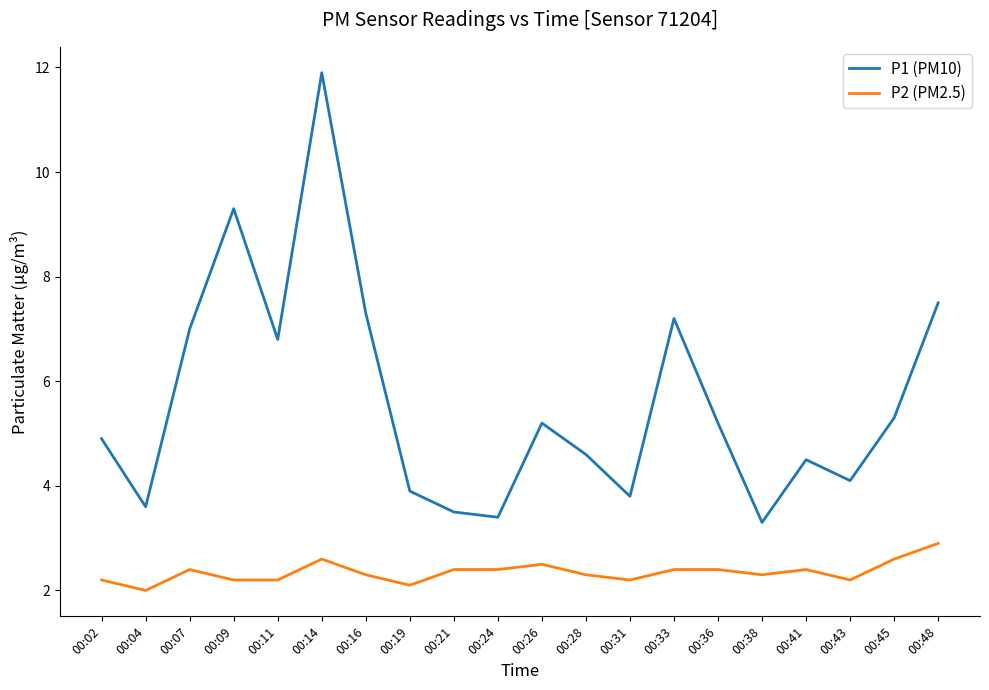

Read the P2 (PM2.5) value at 00:21.

2.4